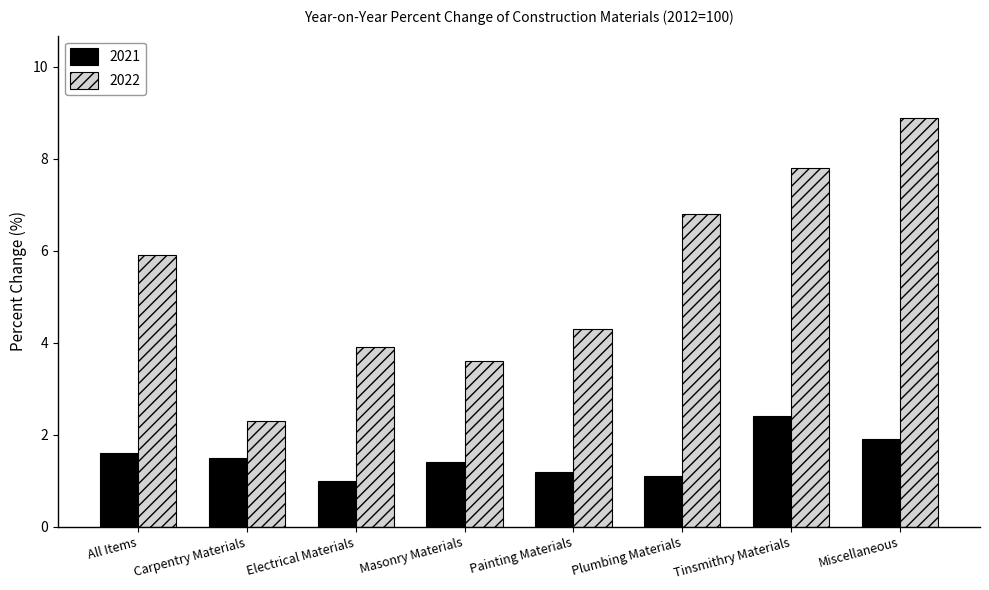

How many series are shown in this chart?

2